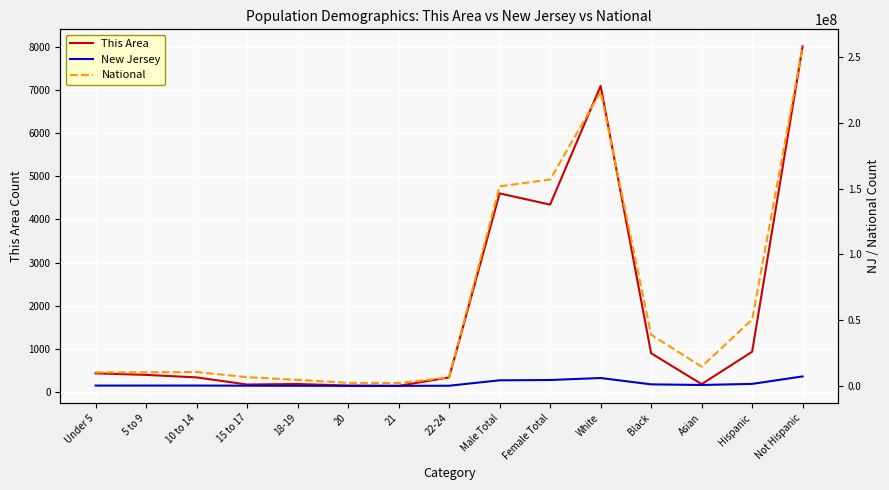

True or false: National and New Jersey intersect in this chart.

False